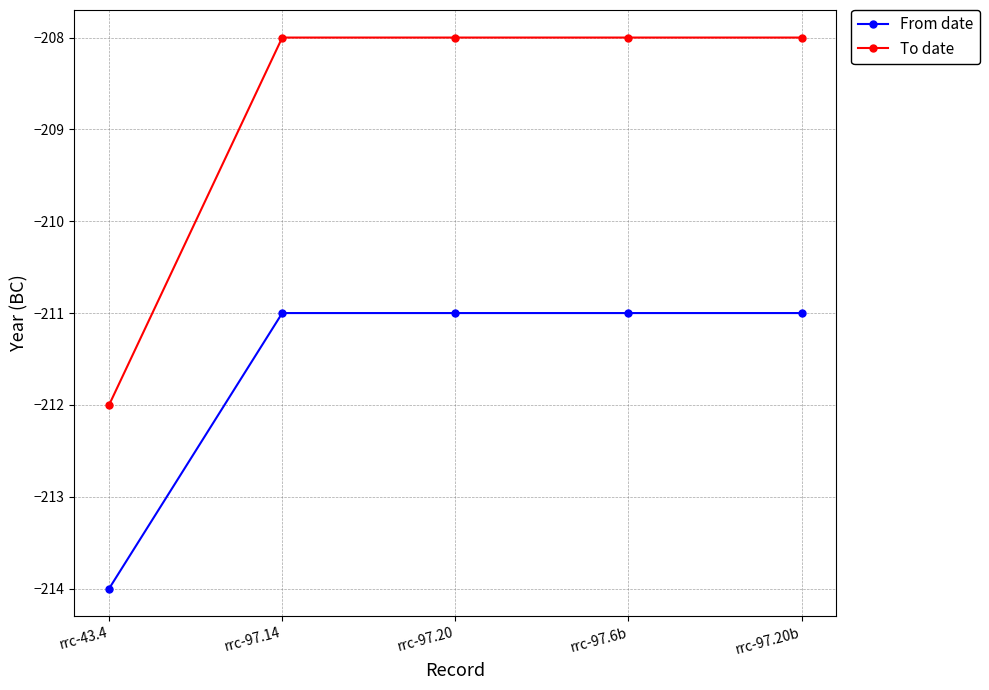

Which series has the widest spread of values?

To date